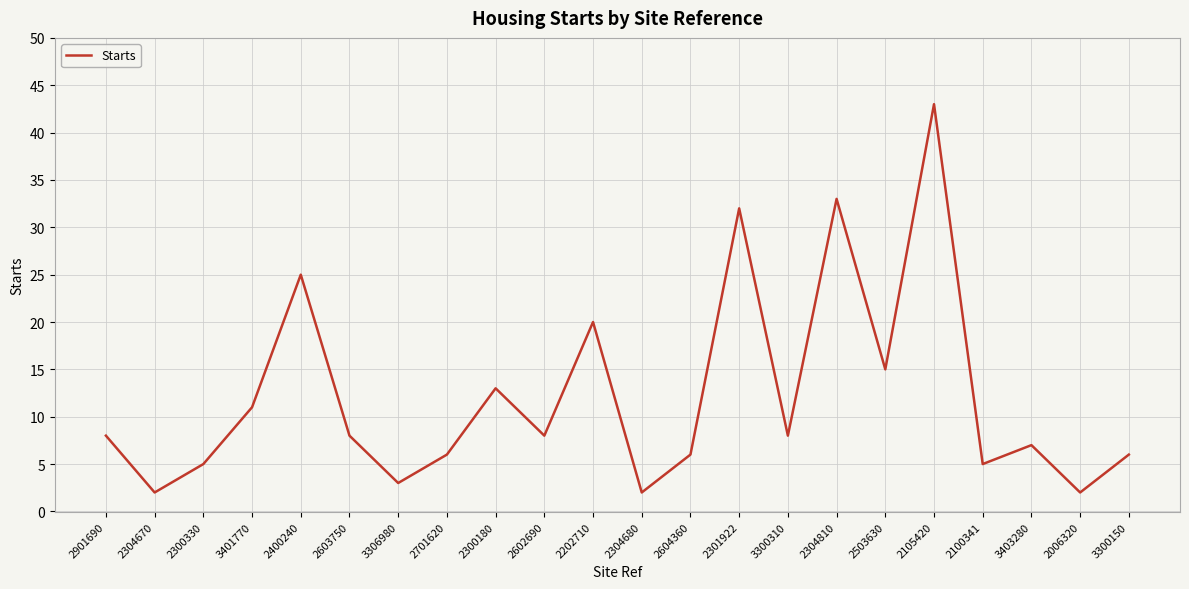

What is the ratio of the value at 2304680 to the value at 2100341?

0.4